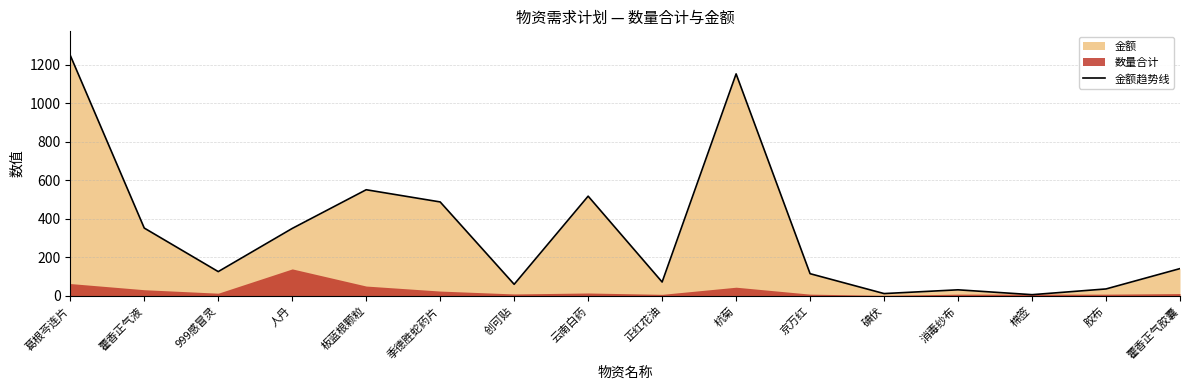

Reading left to right, list all the values displayed in this chart.

1248.0	352.0	126.0	350.0	550.8	487.5	60.1	517.5	72.0	1152.0	115.2	12.0	31.5	6.3	36.0	141.6